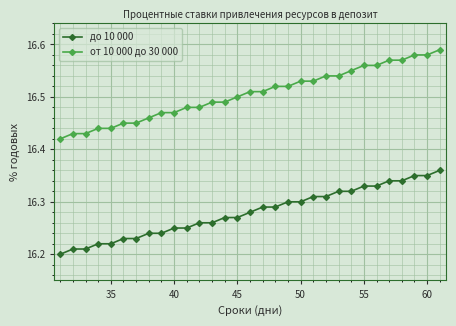

Count the до 10 000 values in the range 16 to 17.

31